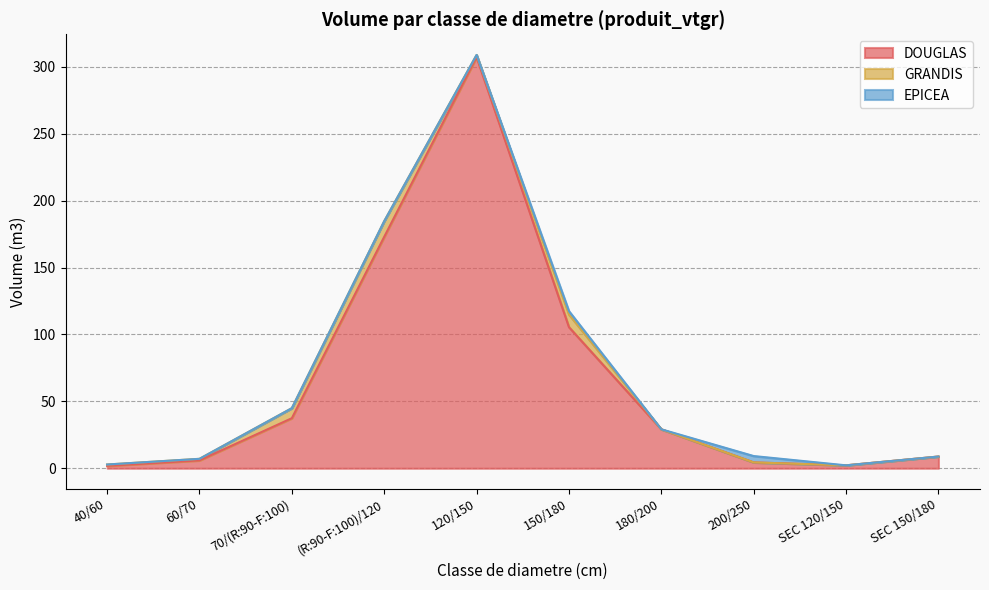

What is the label of the 7th point from the left?

180/200